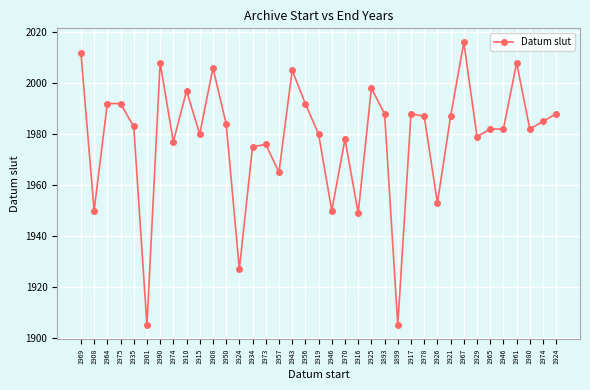

Count the number of categories in the chart.

37